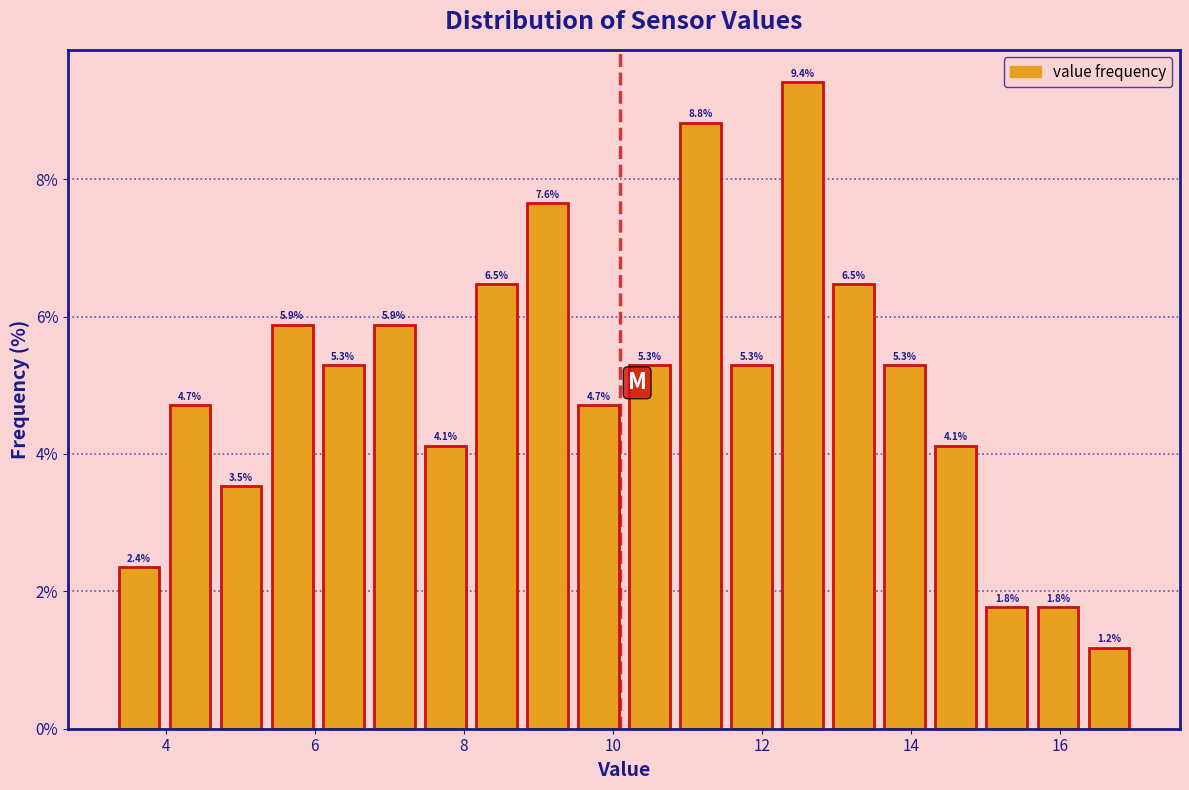

Around what value on the x-axis is the tallest bar? Give the approximate position of its centre, as read against the axis.

12.6